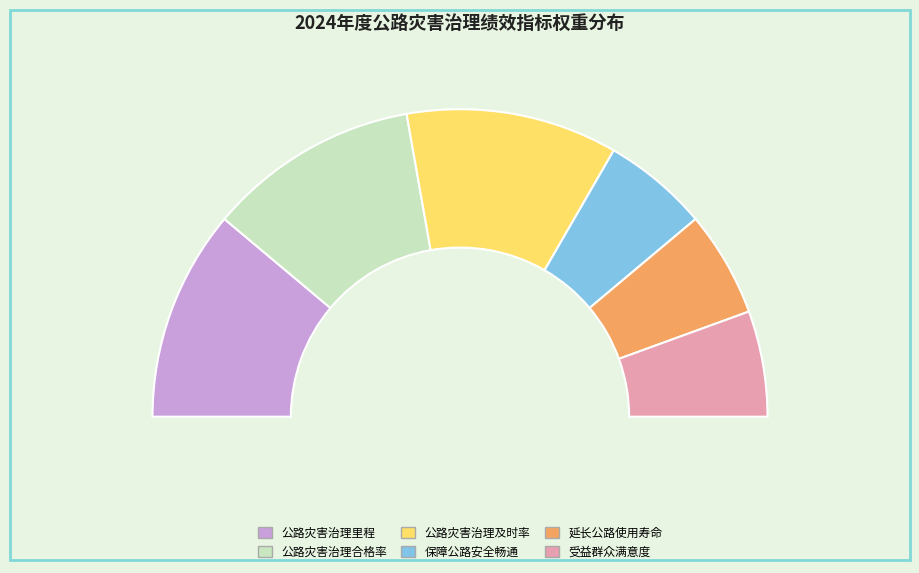

To the nearest percent, what is the average slice percentage?

17%